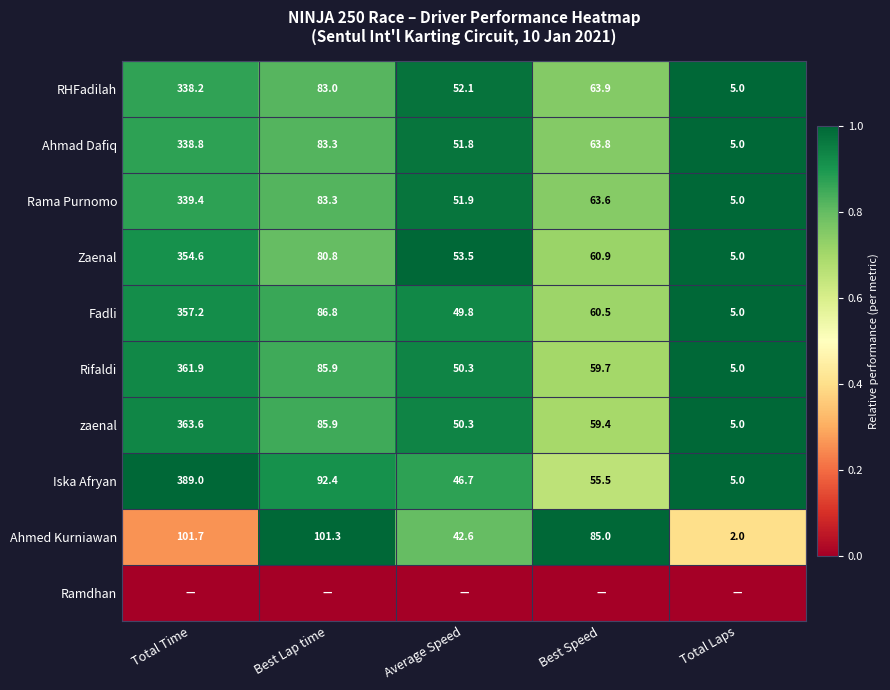

Is the value of Iska Afryan at Best Lap time greater than the value of Rama Purnomo at Best Speed?

Yes